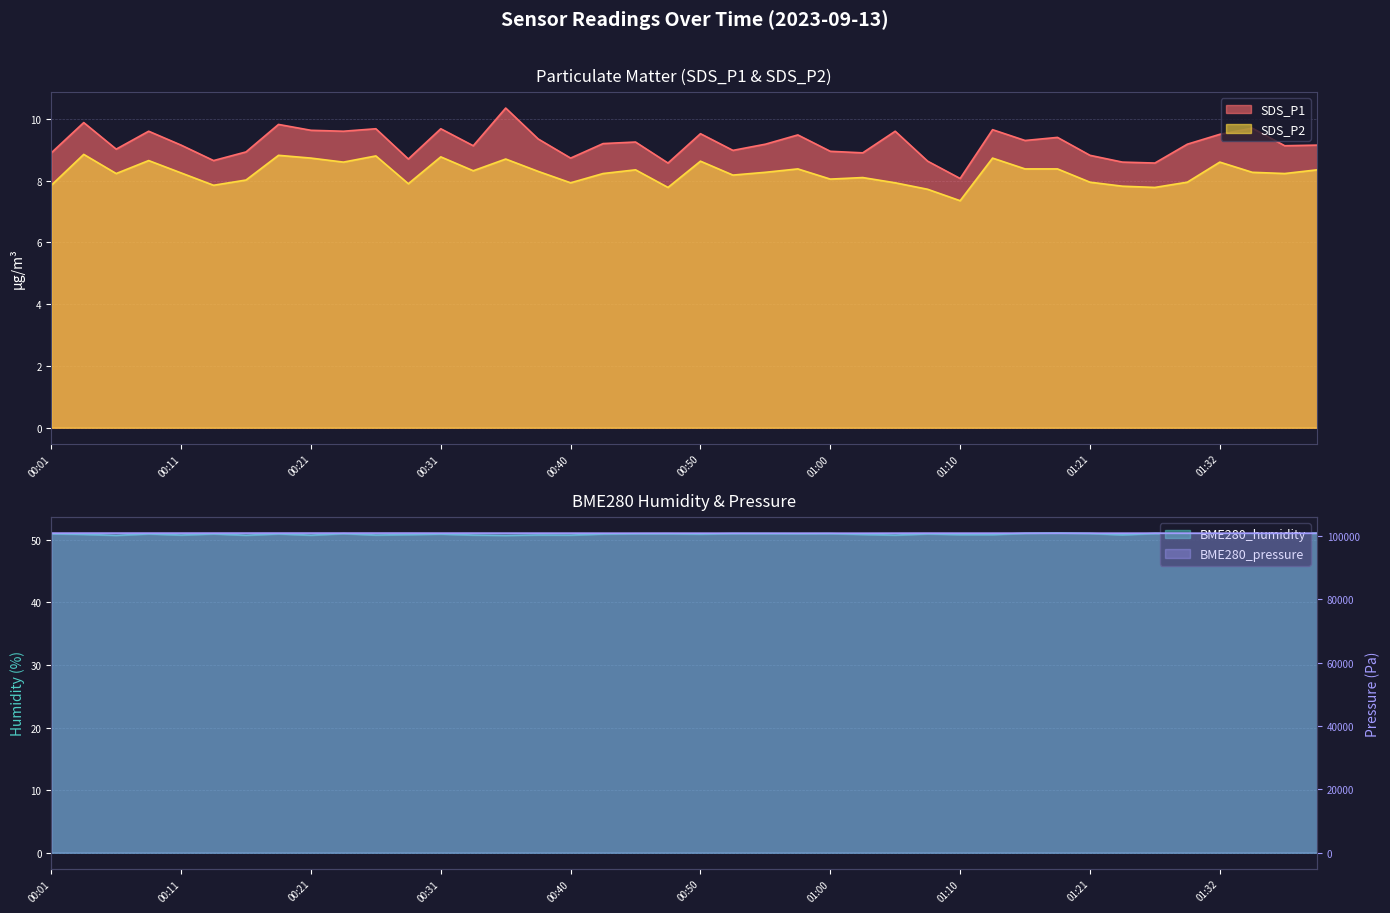

List the labels in order of BME280_pressure value, smallest first.

00:55, 00:58, 01:36, 01:03, 01:00, 00:53, 01:39, 01:29, 01:32, 01:34, 00:43, 00:50, 01:24, 00:45, 01:21, 01:10, 01:18, 01:05, 00:48, 01:13, 01:27, 00:40, 00:38, 01:15, 00:36, 01:08, 00:31, 00:01, 00:06, 00:11, 00:33, 00:04, 00:08, 00:13, 00:16, 00:21, 00:23, 00:28, 00:18, 00:26